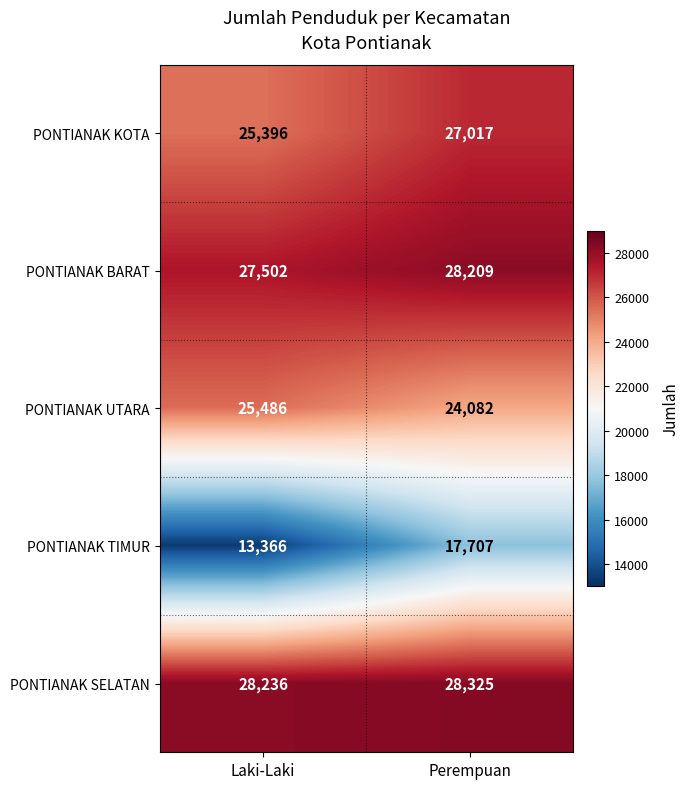

Is it true that PONTIANAK BARAT equals 5848 at Laki-Laki?

False